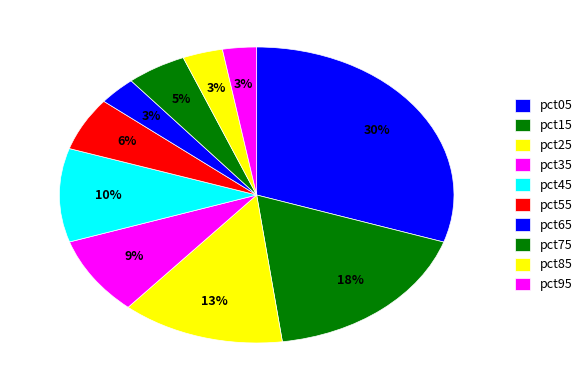

True or false: pct55 accounts for 1% of the total.

False